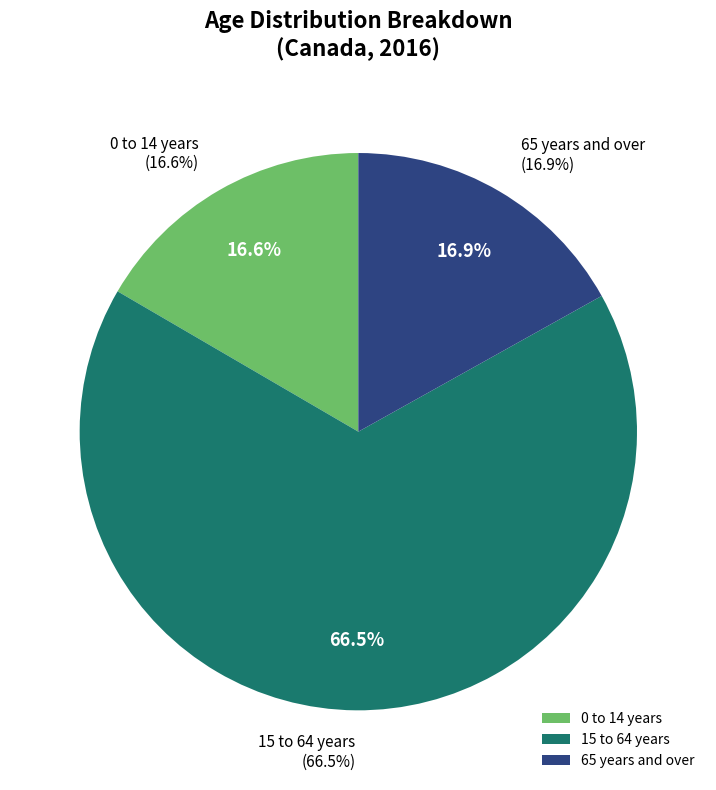

Count the number of slices in the pie.

3